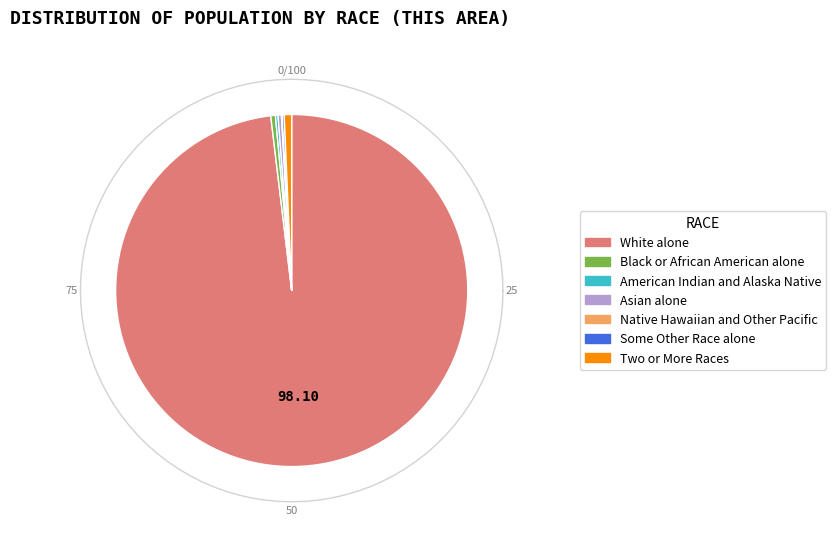

Does White alone account for over 50% of the chart?

Yes